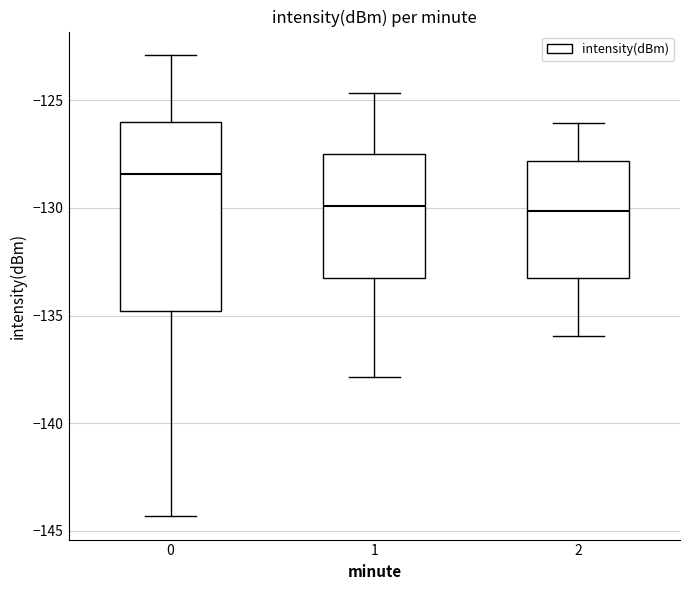

Where does the upper whisker of the box at x = 2 end on the y-axis? The values are not printed on the chart, so give them approximately, as read against the axis.

-126.0